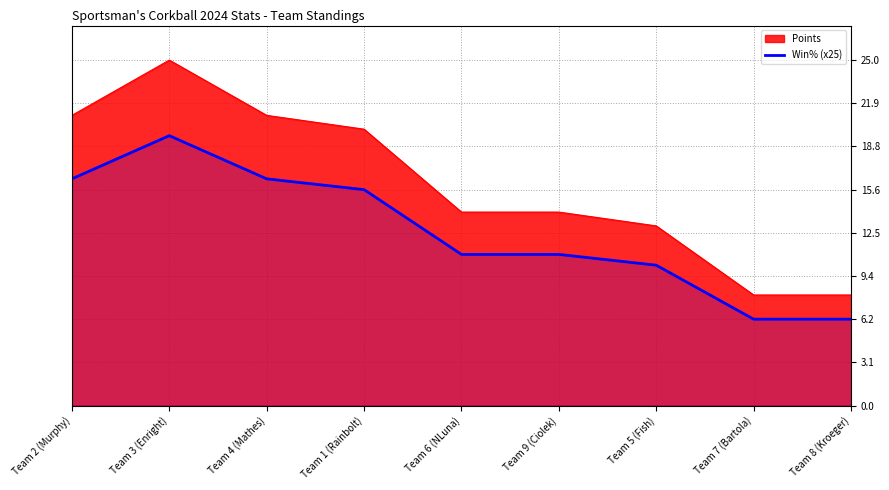

The Win% (x25) series shows 6.2 at Team 7 (Bartola). True or false?

True